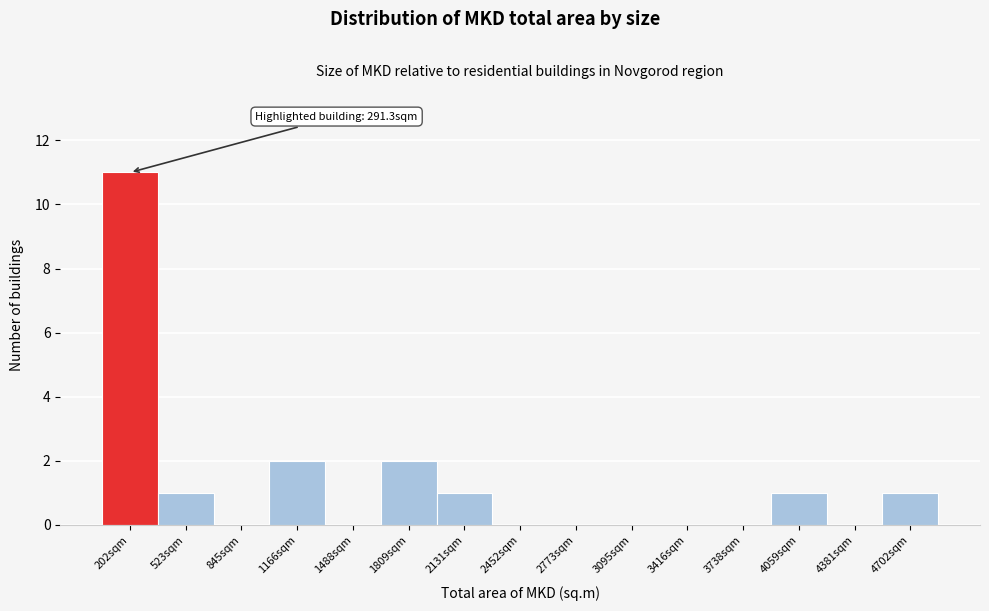

Reading left to right, transcribe all the data shown in this chart.

202sqm=11	523sqm=1	845sqm=0	1166sqm=2	1488sqm=0	1809sqm=2	2131sqm=1	2452sqm=0	2773sqm=0	3095sqm=0	3416sqm=0	3738sqm=0	4059sqm=1	4381sqm=0	4702sqm=1